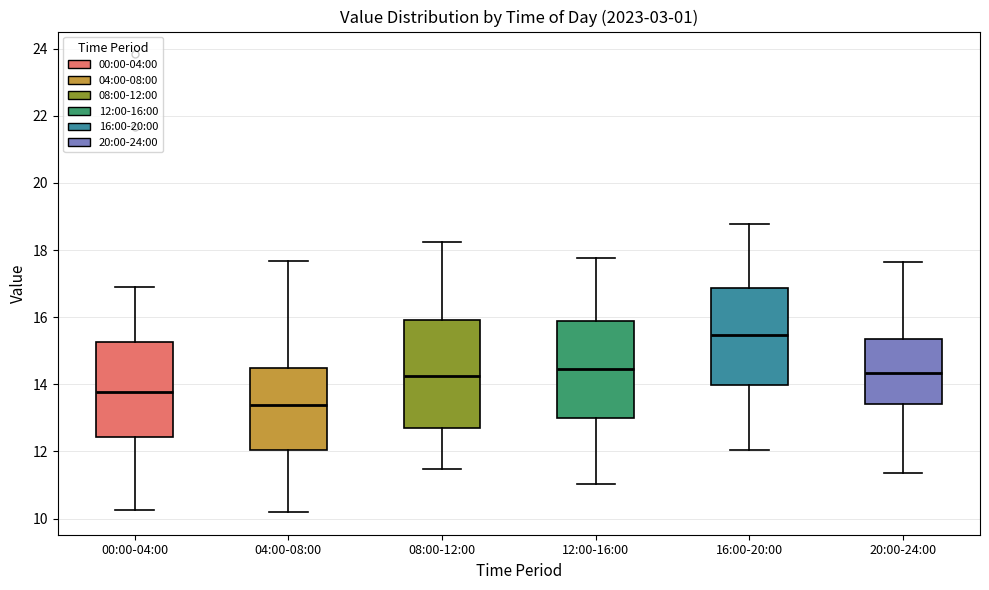

Which box has the highest median line?

16:00-20:00